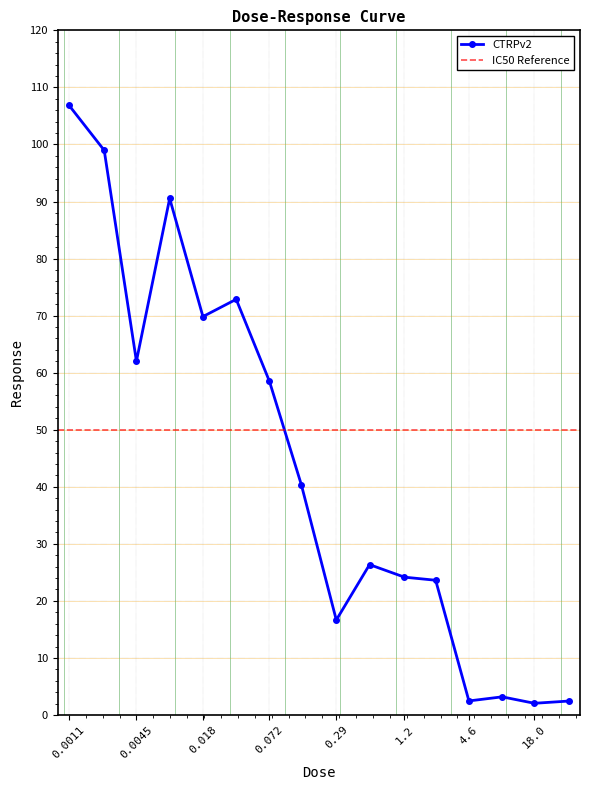

What is the value of the 15th point from the left?

2.1